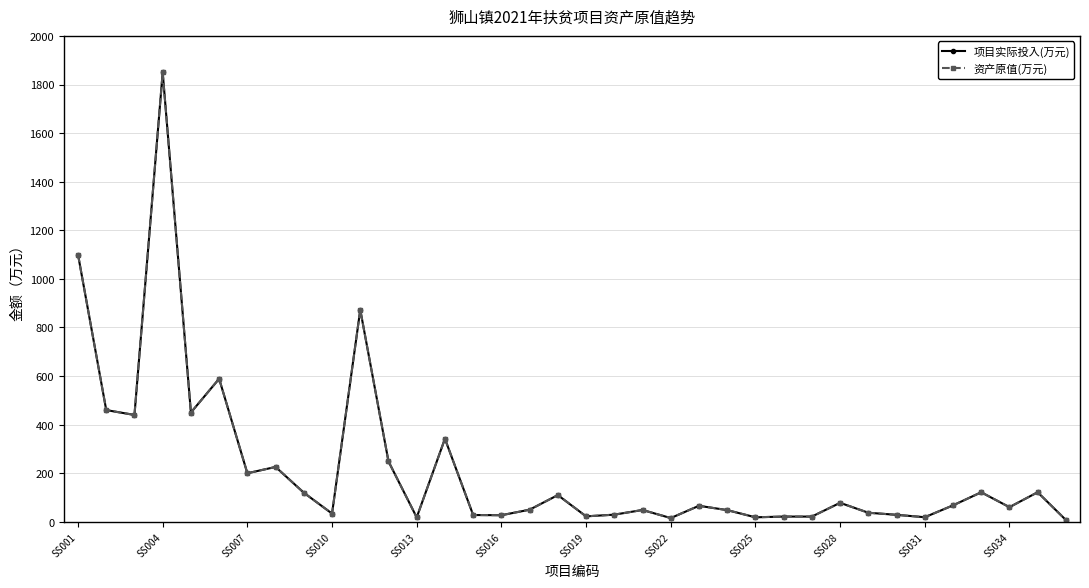

What is the greatest value displayed?

1850.0